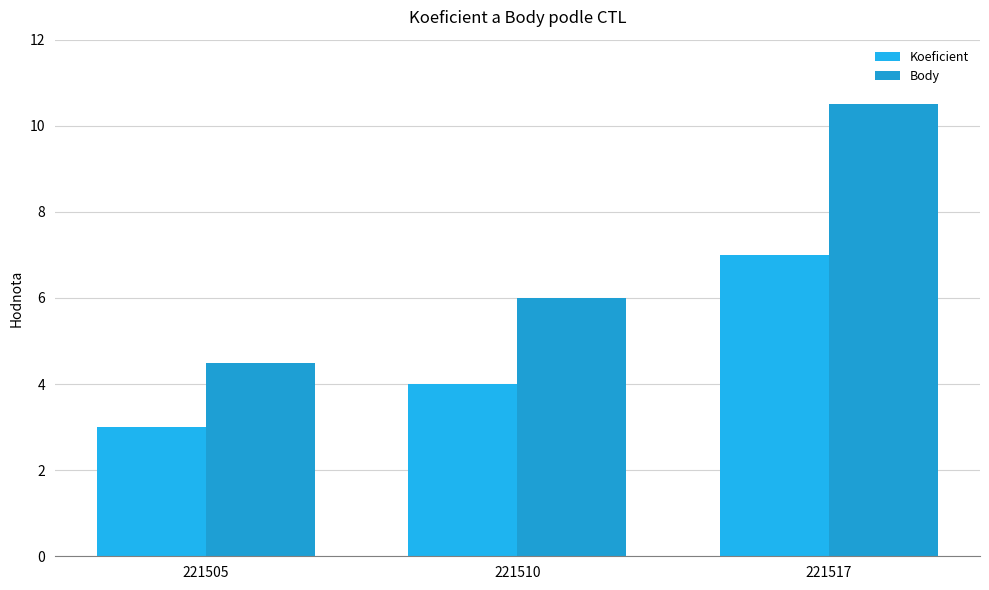

What is the lowest value of the Body series?

4.5